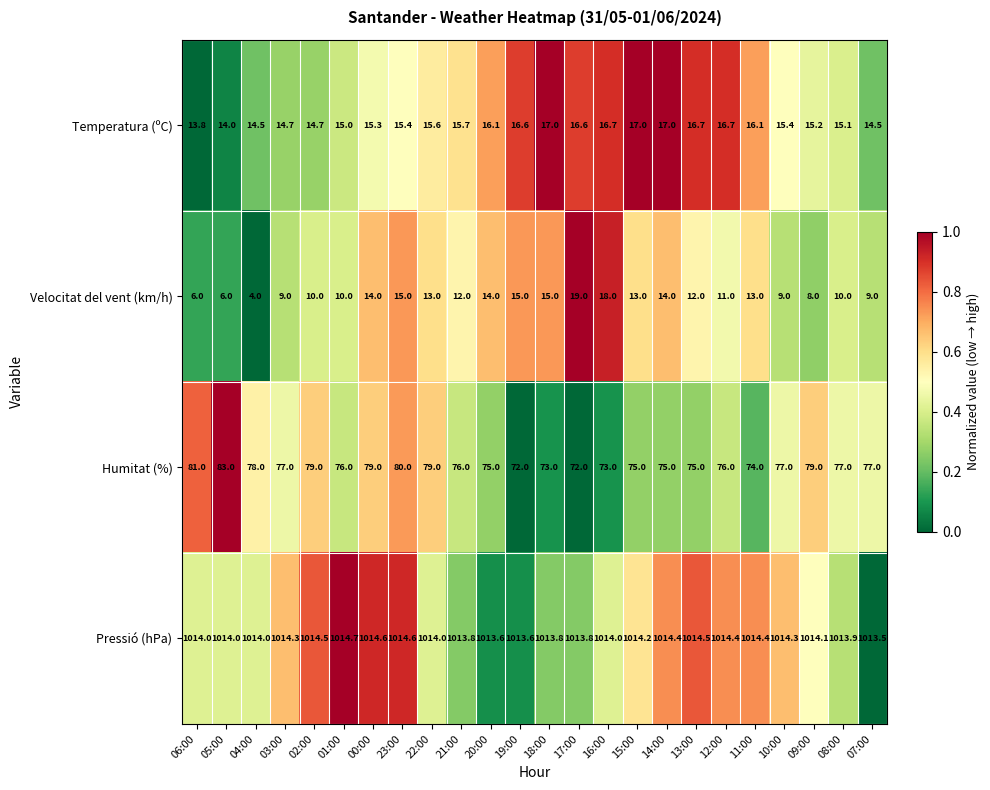

At which category does the chart reach its minimum across all series?

04:00